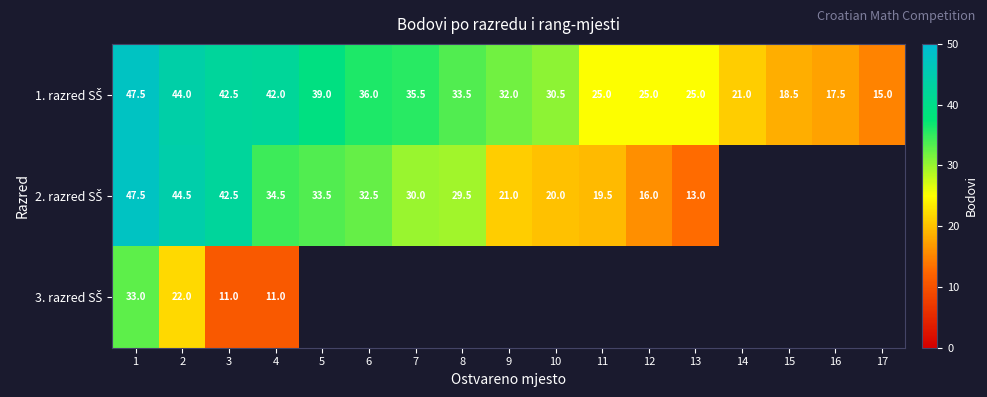

Where does the 1. razred SŠ series first go above 32?

1